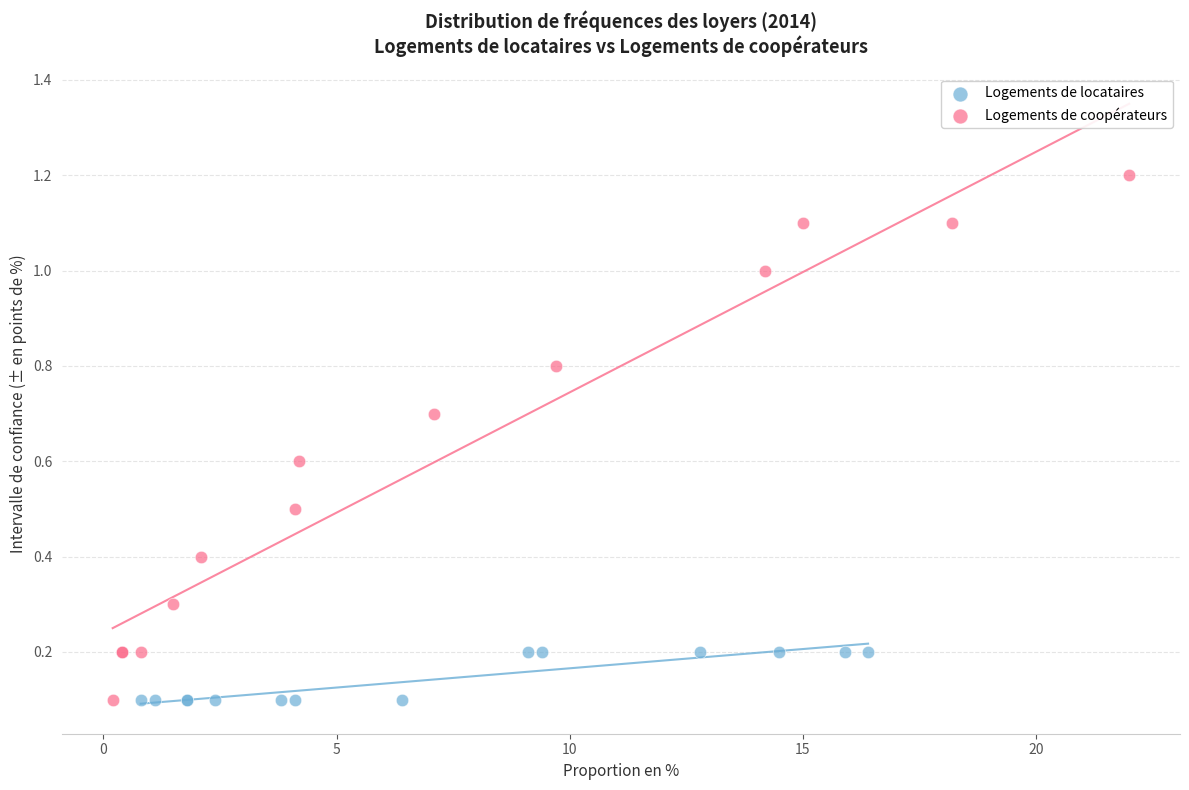

Which series has the widest spread of Y values?

Logements de coopérateurs